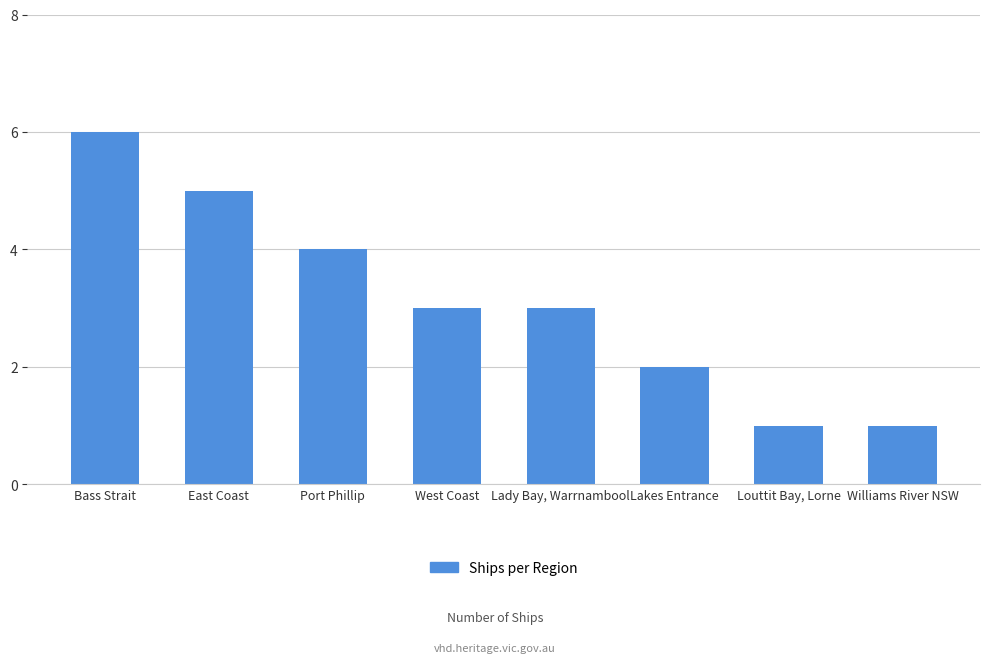

What is the approximate value at Lady Bay, Warrnambool?

3